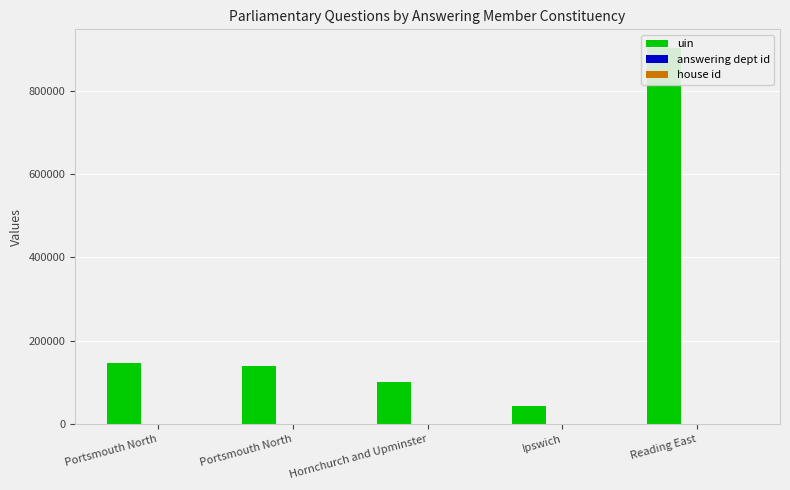

Where is house id nearest to the value 1?

Portsmouth North